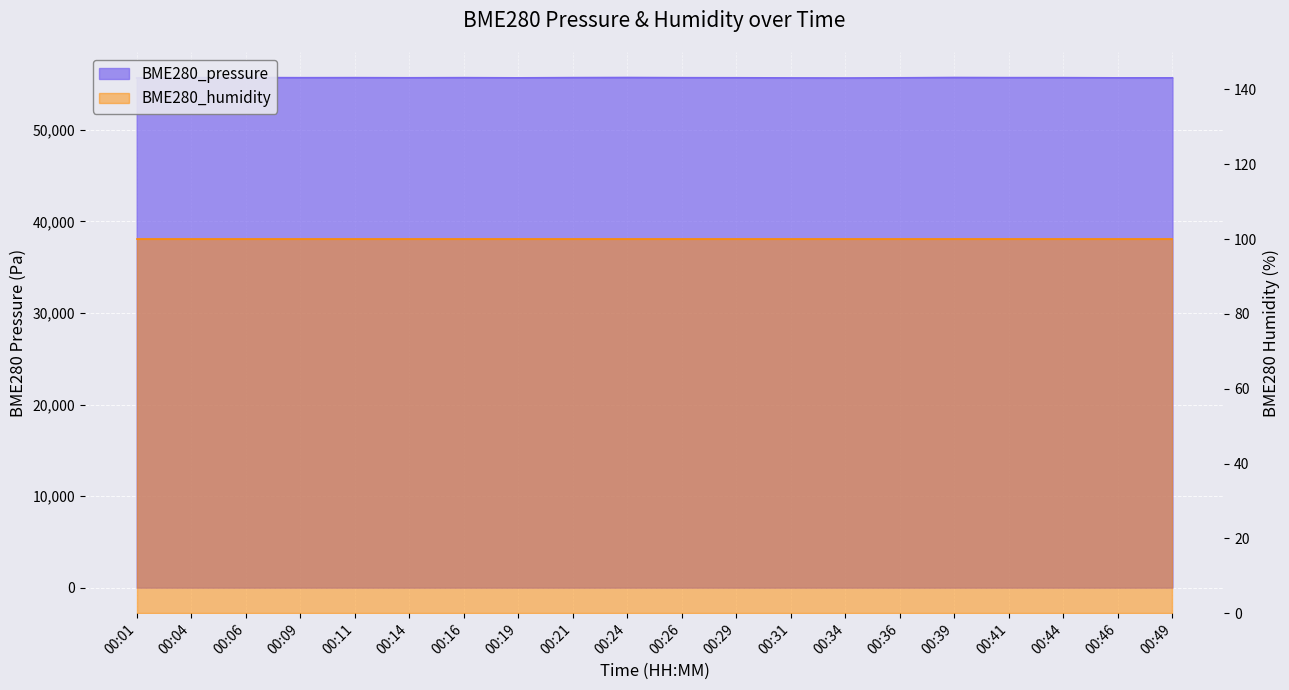

Rank the categories by value from highest to lowest.

00:24, 00:39, 00:06, 00:21, 00:41, 00:11, 00:16, 00:44, 00:04, 00:26, 00:09, 00:29, 00:14, 00:36, 00:19, 00:46, 00:49, 00:31, 00:01, 00:34